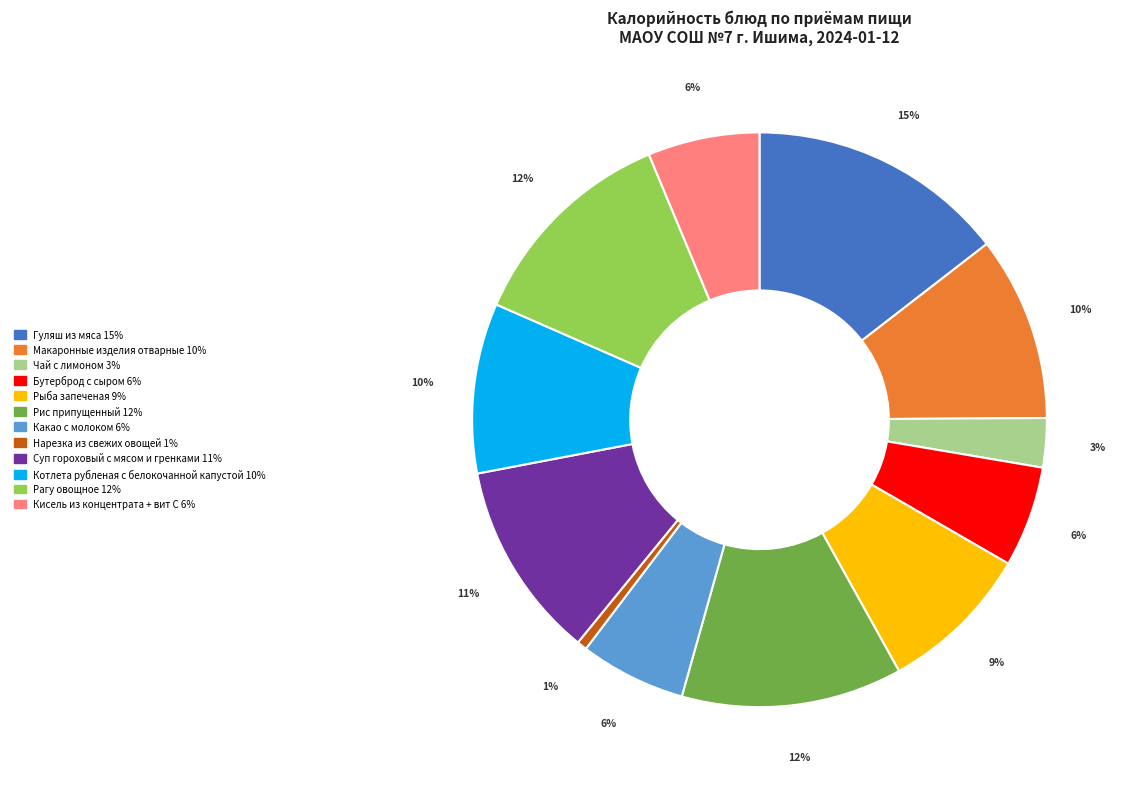

Which has a higher value, Гуляш из мяса or Бутерброд с сыром?

Гуляш из мяса